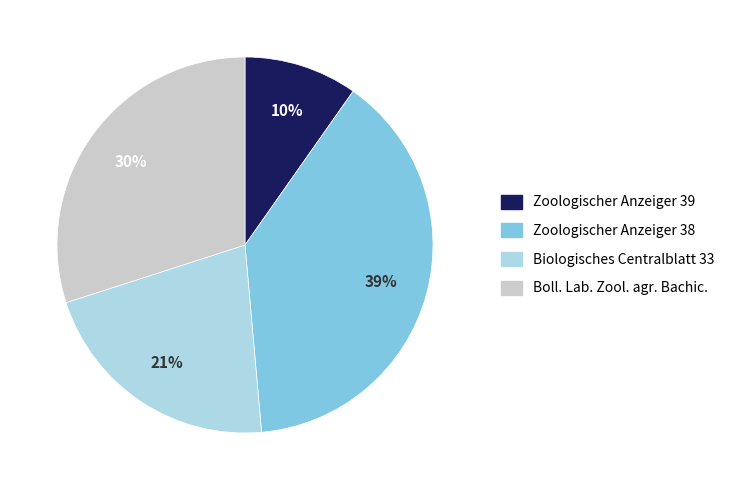

Rank the categories by value from lowest to highest.

Zoologischer Anzeiger 39, Biologisches Centralblatt 33, Boll. Lab. Zool. agr. Bachic., Zoologischer Anzeiger 38